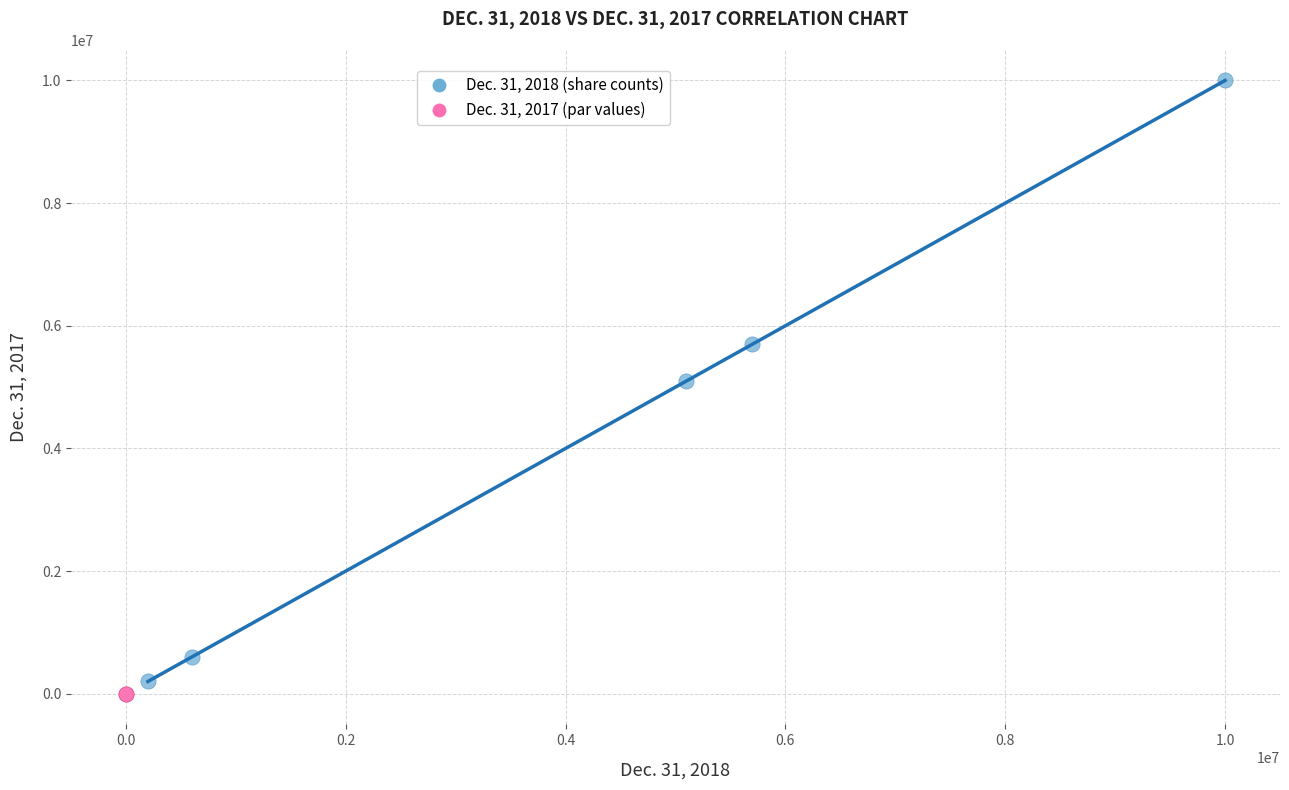

What are all the series names shown in the legend?

Dec. 31, 2018 (share counts), Dec. 31, 2017 (par values)